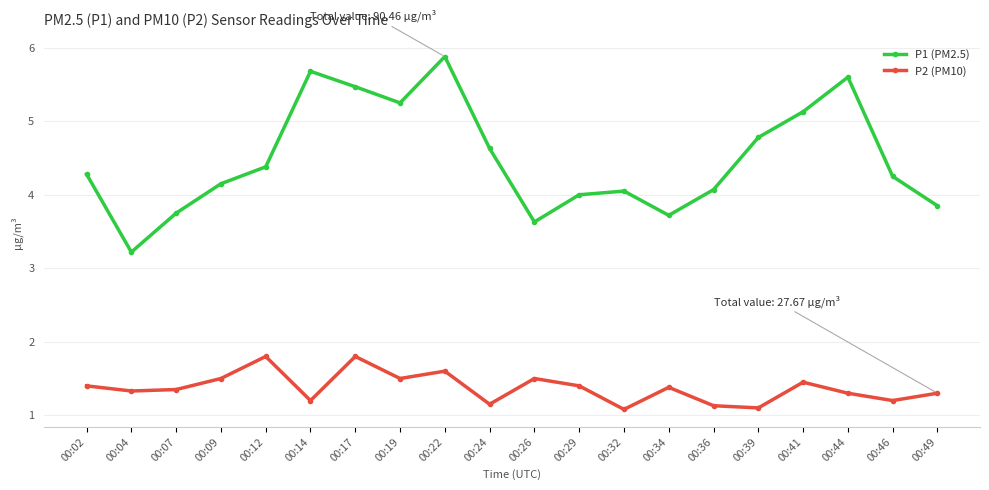

True or false: P2 (PM10) and P1 (PM2.5) intersect in this chart.

False